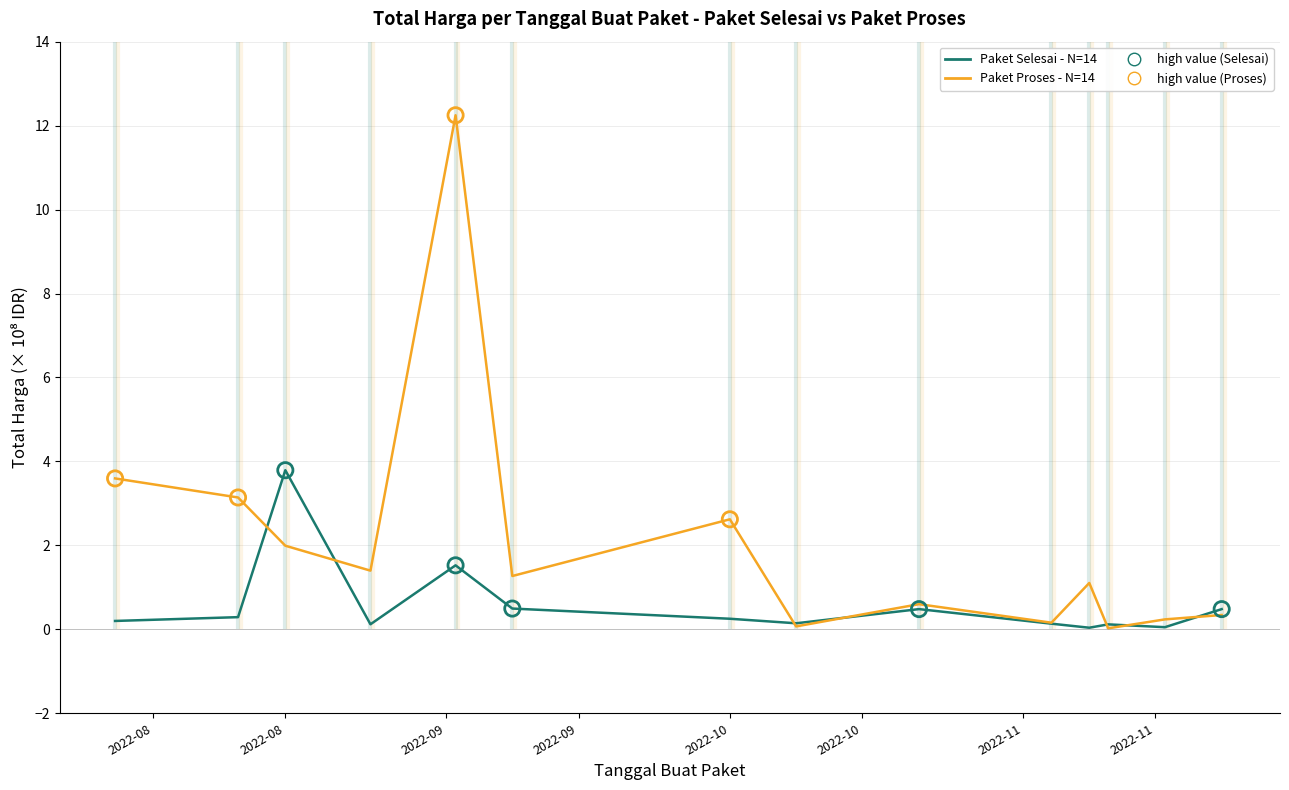

Which series has the largest total across all categories?

Paket Proses - N=14